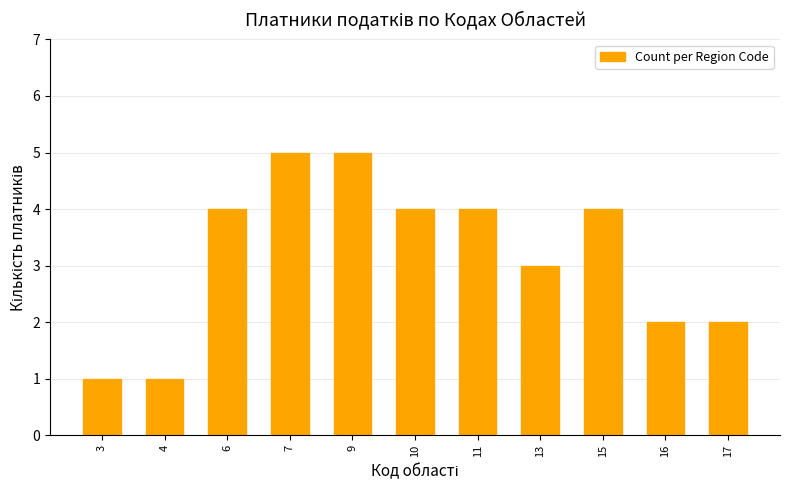

Count the number of categories in the chart.

11